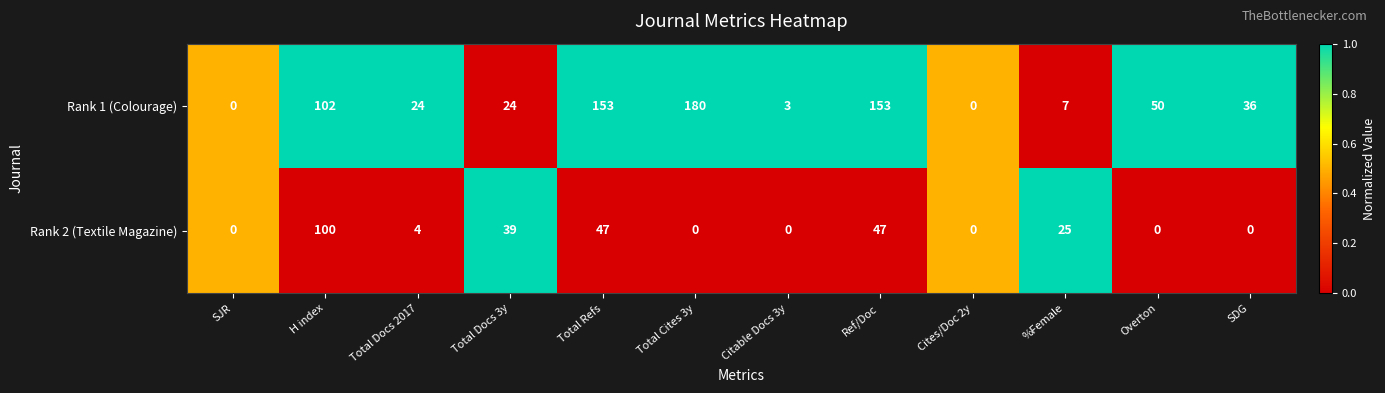

What is the sum of the Rank 1 (Colourage) values at SDG and Overton?

86